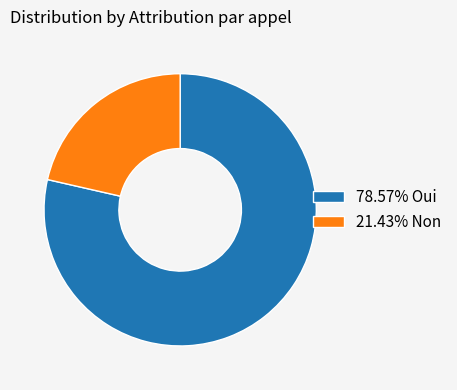

Do 78.57% Oui and 21.43% Non together represent more than half of the pie?

Yes